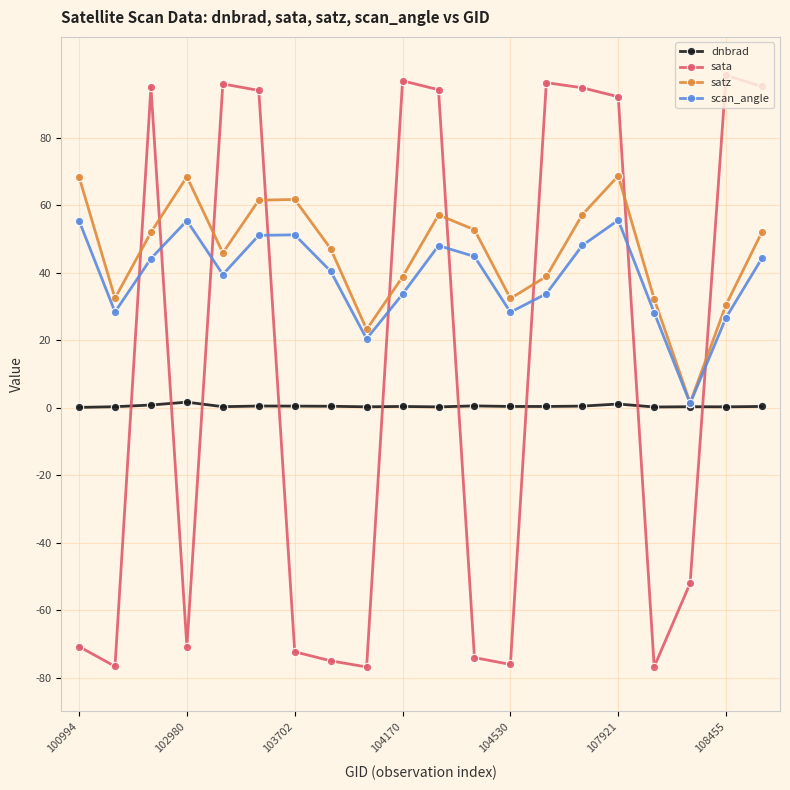

List the series in order of their overall mean, highest first.

satz, scan_angle, sata, dnbrad